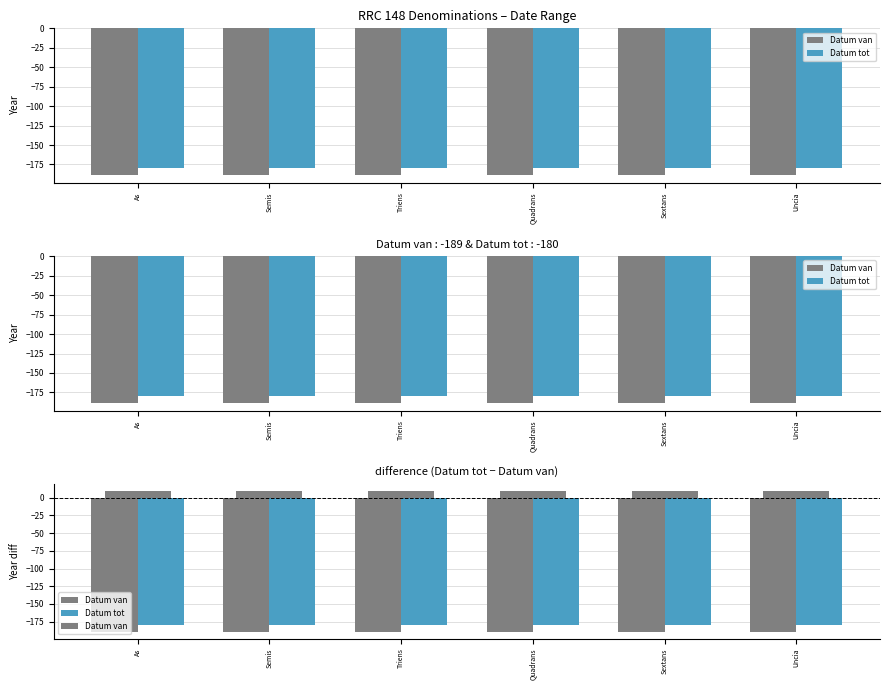

What is the highest value of the Datum tot series?

-180